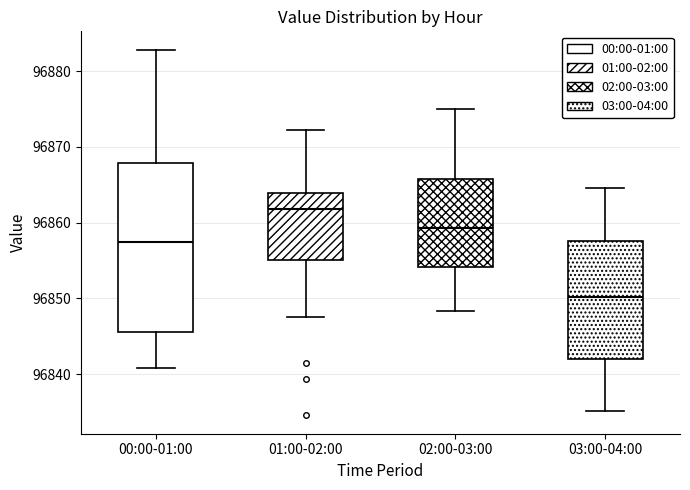

Reading left to right, read every box against the y-axis: the position of its median line, the range the box covers, and the ends of its whiskers. The values are not printed on the chart, so give them approximately, as read against the axis.

00:00-01:00: median 96857, box 96846 to 96868, whiskers 96841 to 96883
01:00-02:00: median 96862, box 96855 to 96864, whiskers 96848 to 96872
02:00-03:00: median 96859, box 96854 to 96866, whiskers 96848 to 96875
03:00-04:00: median 96850, box 96842 to 96858, whiskers 96835 to 96865